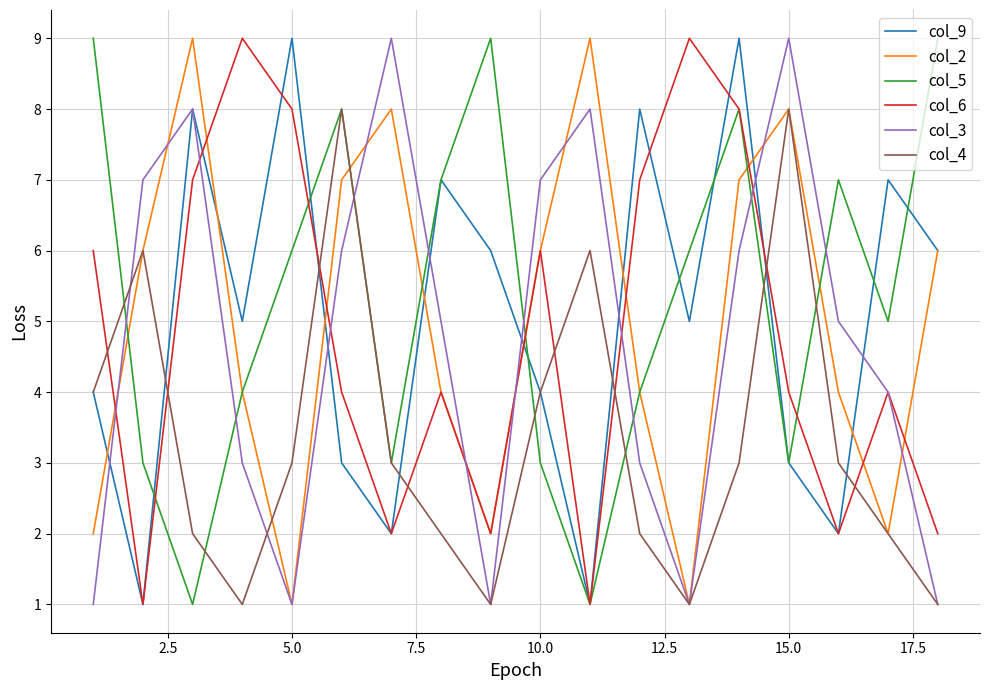

What are all the series names shown in the legend?

col_9, col_2, col_5, col_6, col_3, col_4